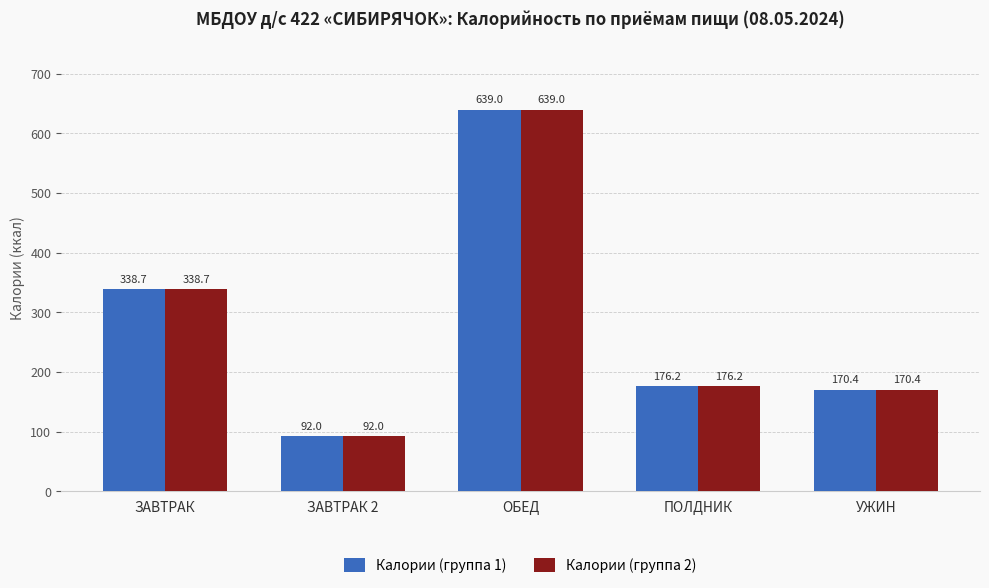

What are all the series names shown in the legend?

Калории (группа 1), Калории (группа 2)